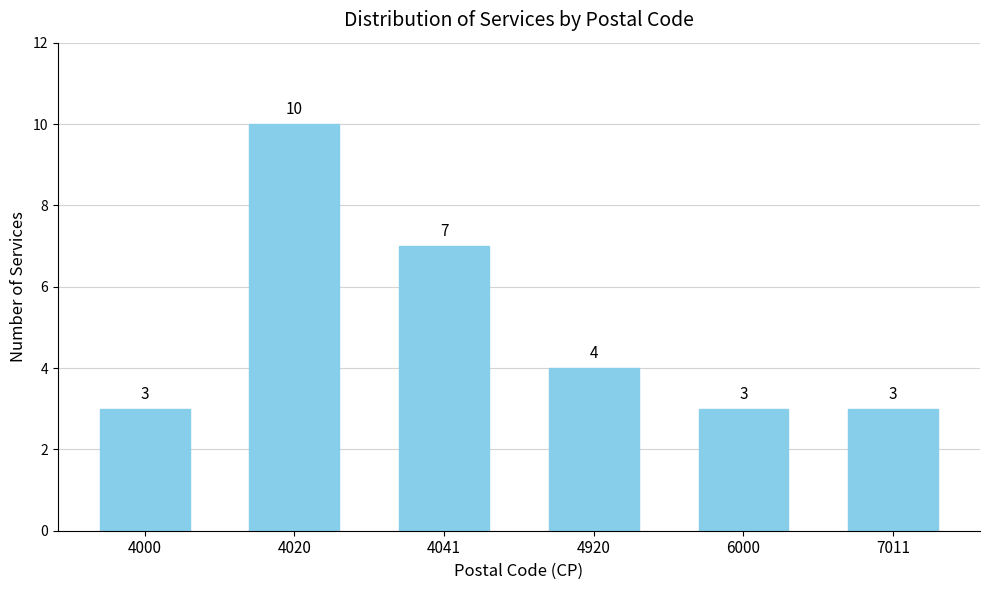

What is the difference between the maximum and minimum values?

7